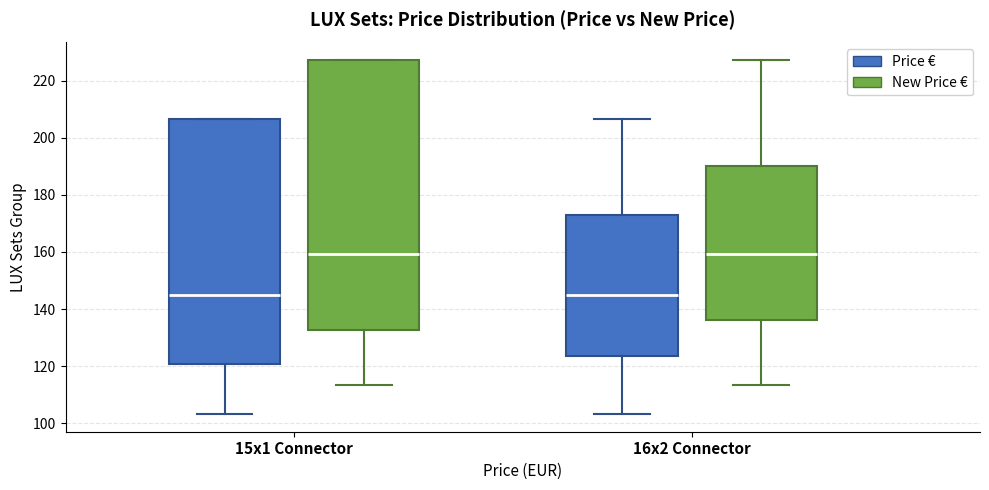

Where is the upper edge of the box for 15x1 Connector (Price €) on the y-axis? The values are not printed on the chart, so give them approximately, as read against the axis.

206